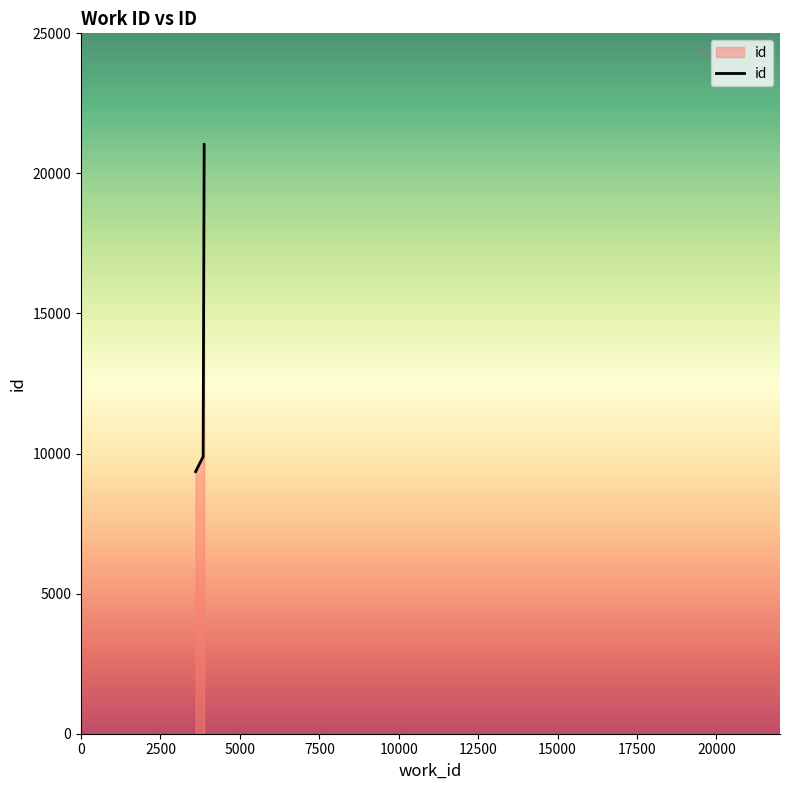

What is the sum of all values?

59974